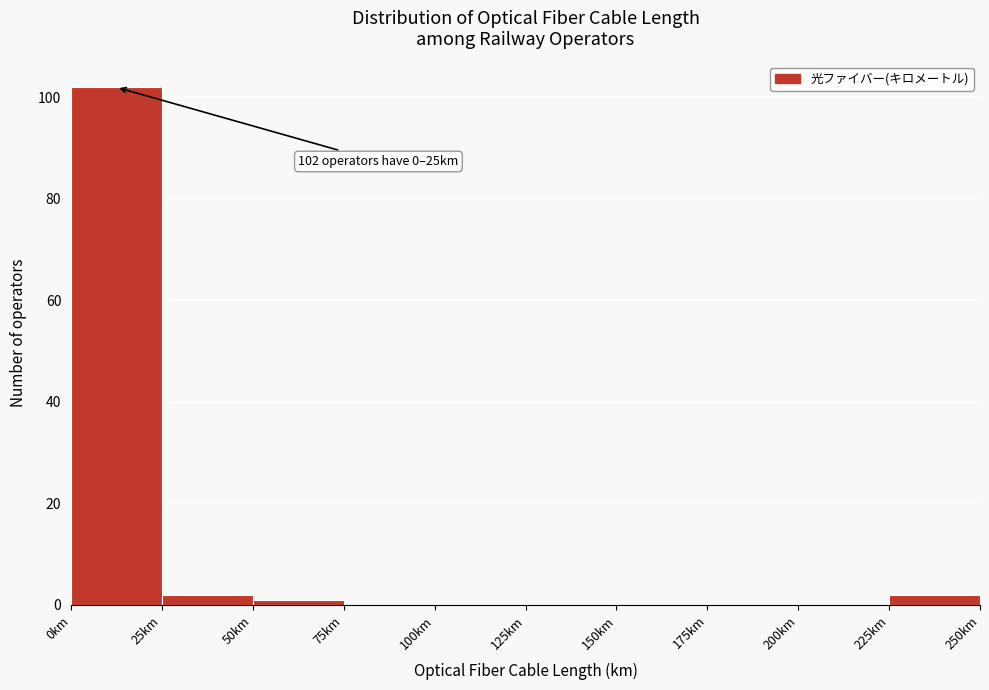

Over which range of the x-axis is the bar tallest?

0 to 25